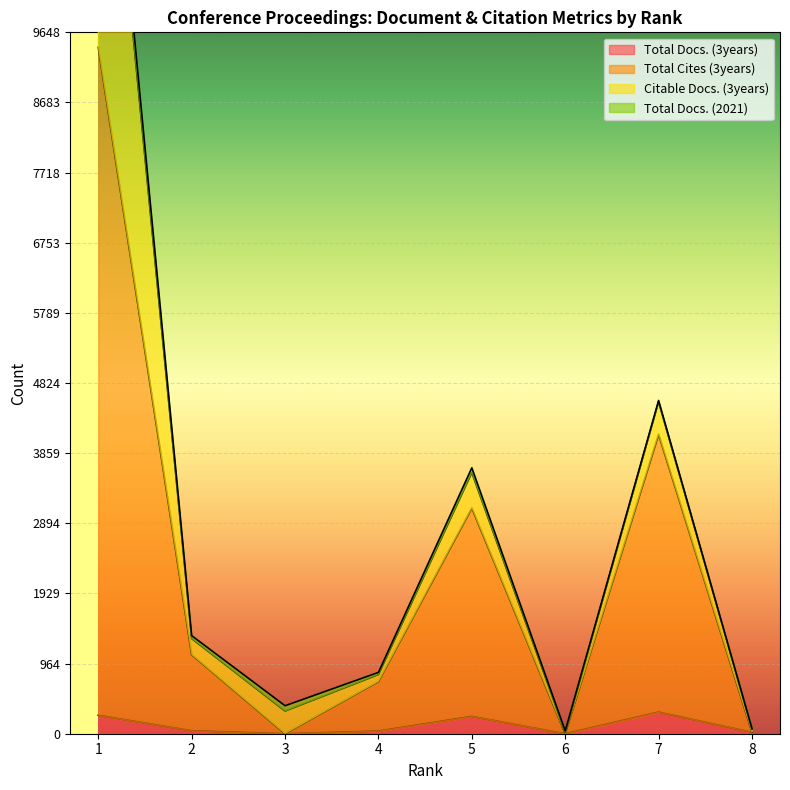

What is the greatest value displayed?

9443